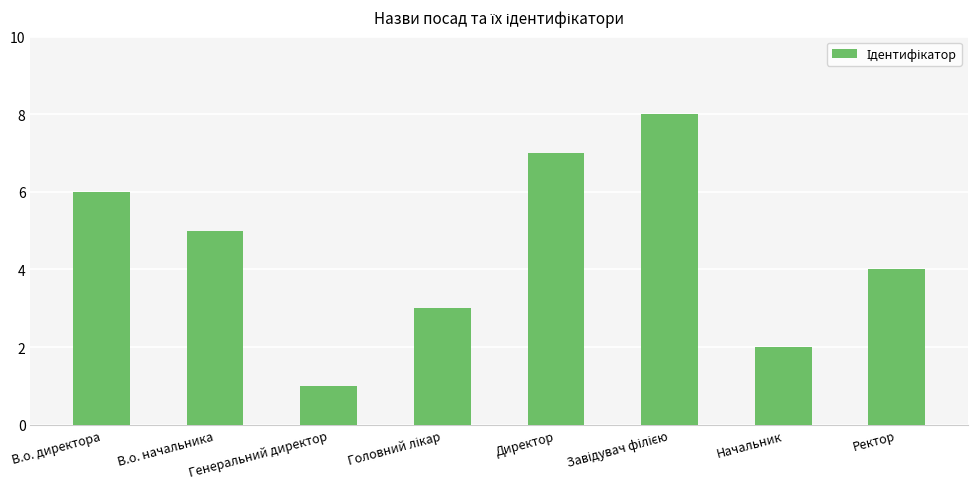

What is the change in value from Генеральний директор to Ректор?

+3